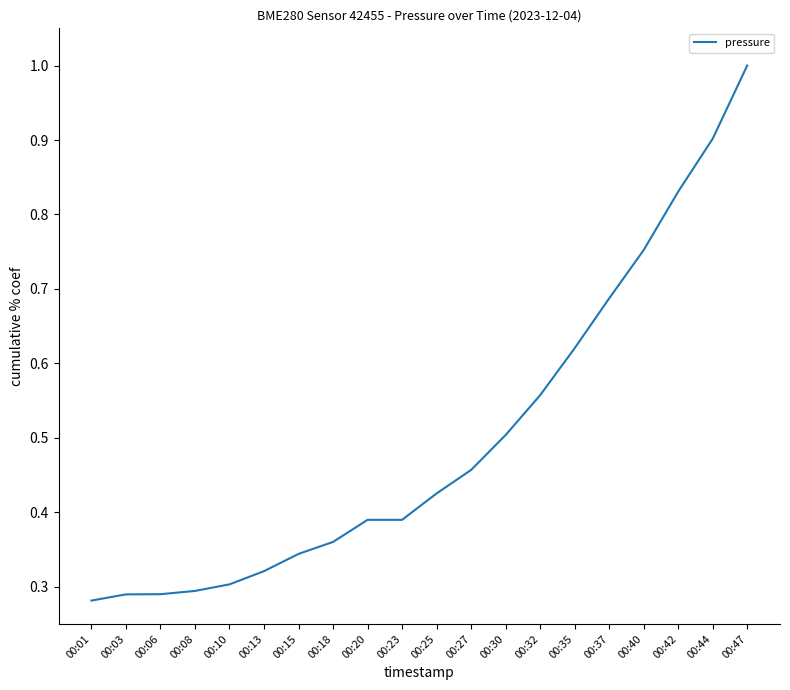

How many categories are shown in the chart?

20